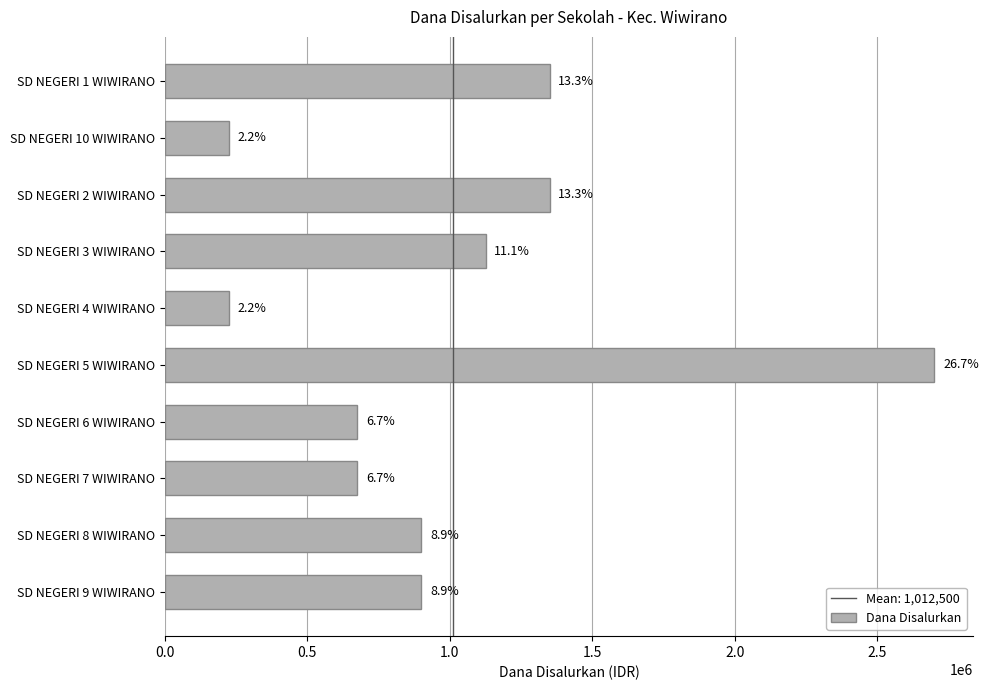

How many bars are there in total?

10